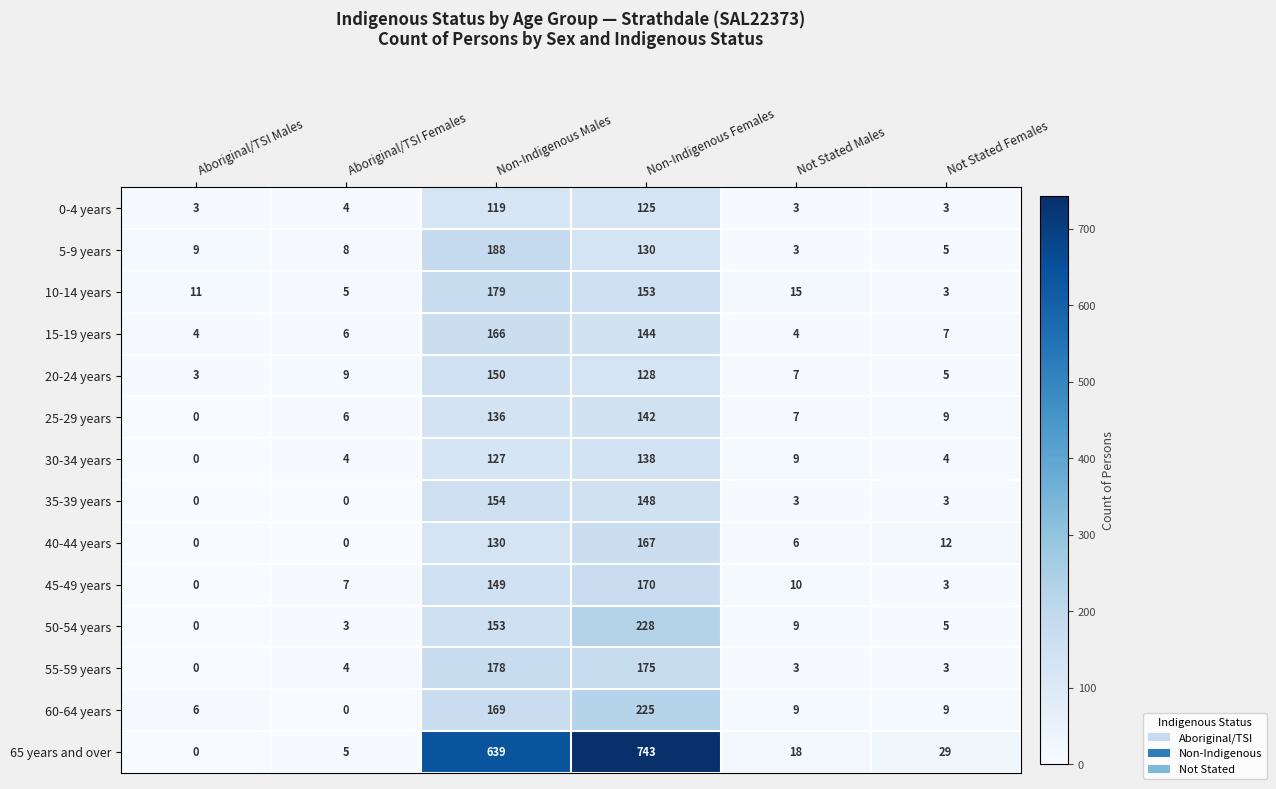

Rank the series by their maximum value, from highest to lowest.

65 years and over, 50-54 years, 60-64 years, 5-9 years, 10-14 years, 55-59 years, 45-49 years, 40-44 years, 15-19 years, 35-39 years, 20-24 years, 25-29 years, 30-34 years, 0-4 years